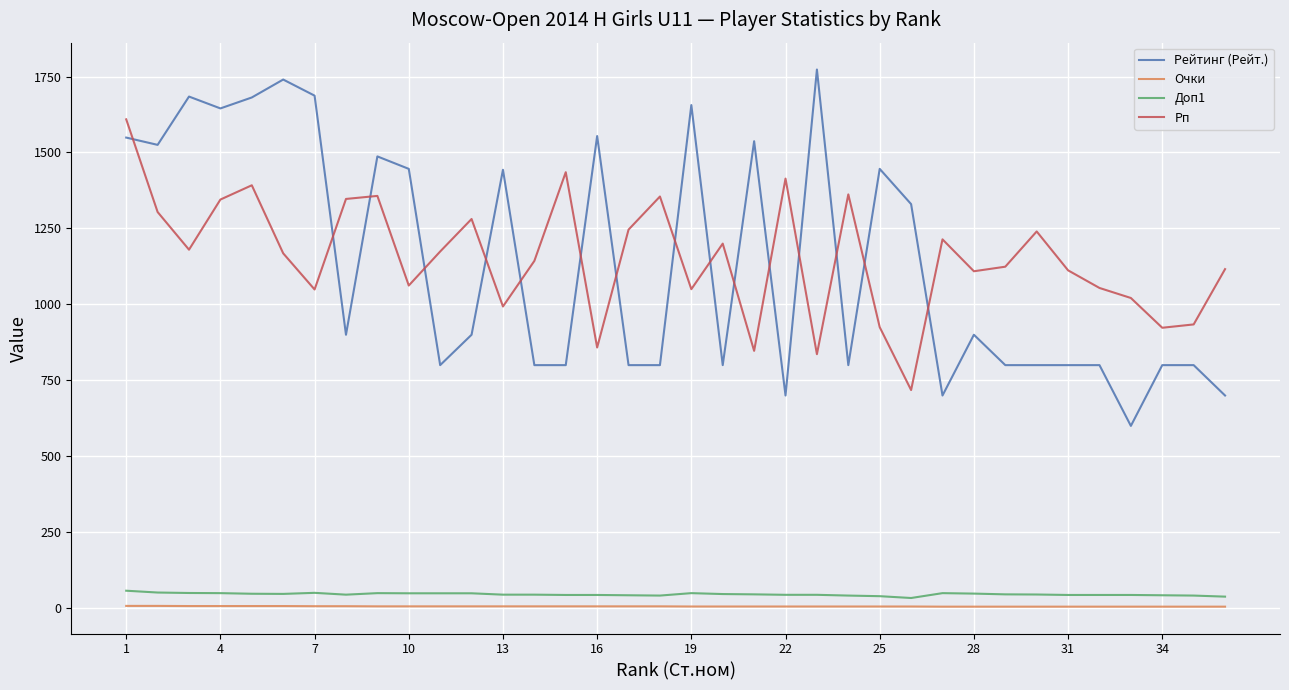

What is the maximum value shown in the chart?

1773.0